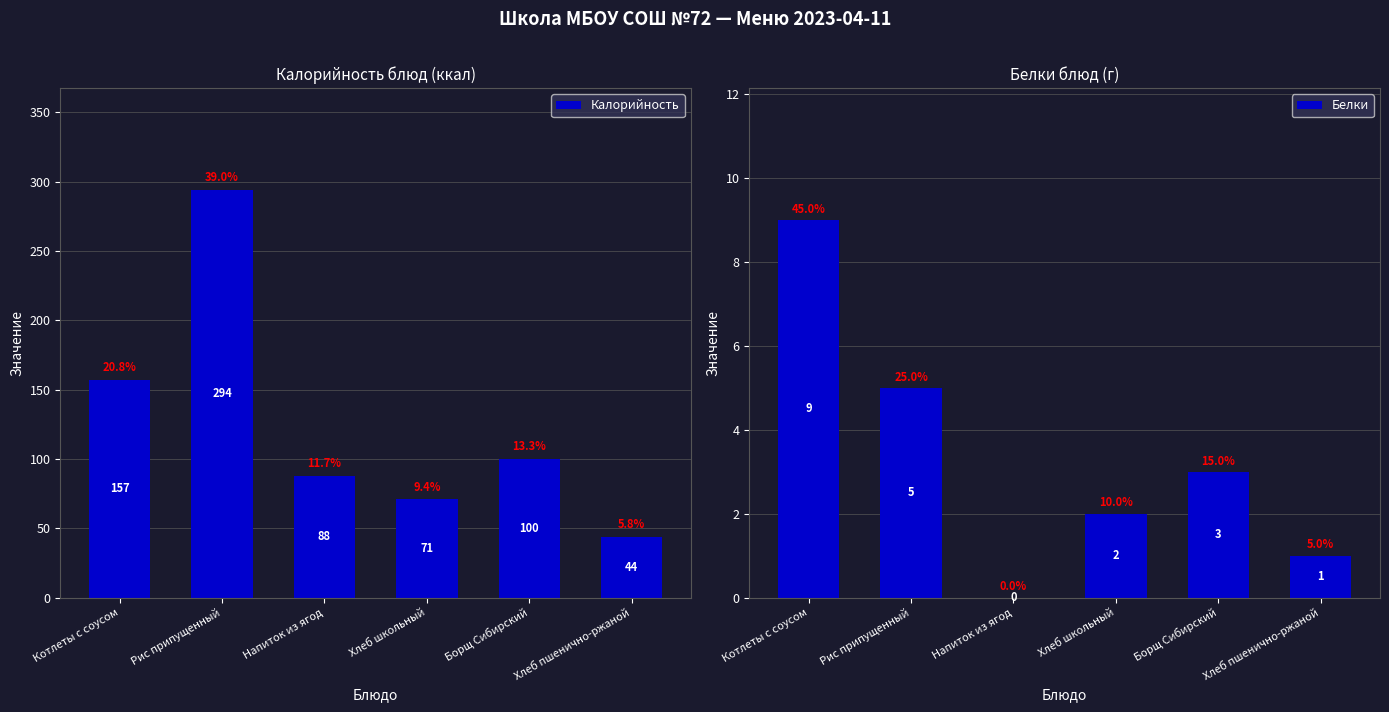

What is the difference between the maximum and minimum values in the Калорийность series?

250